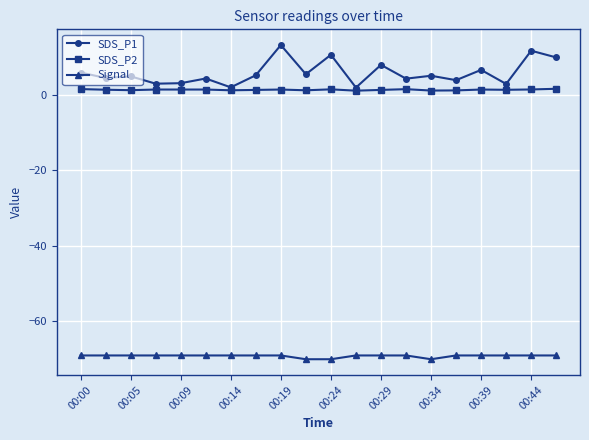

What is the minimum value shown in the chart?

-70.0